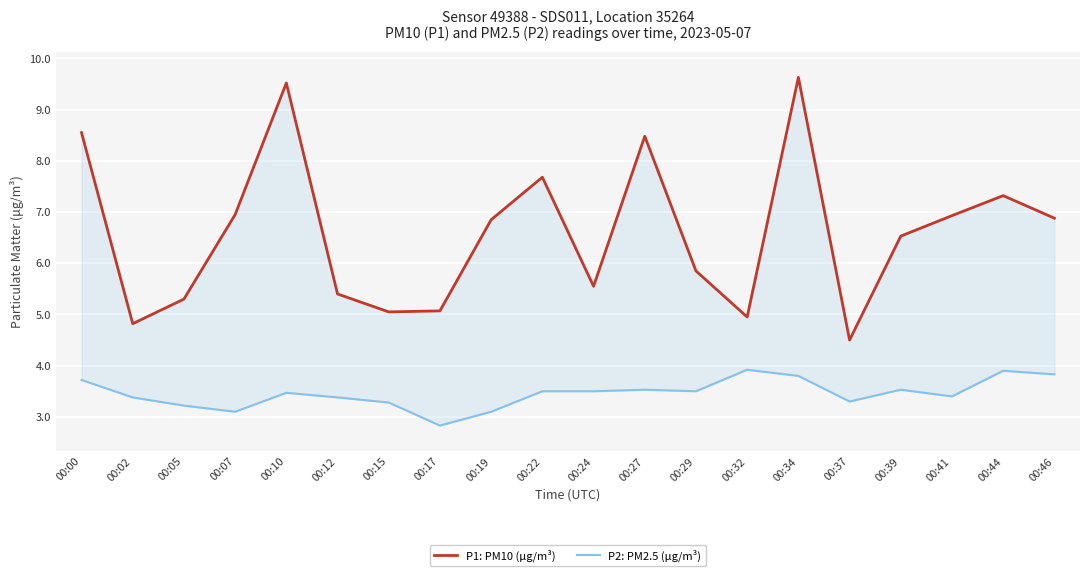

What is the difference between the maximum and minimum values in the P1: PM10 (μg/m³) series?

5.1